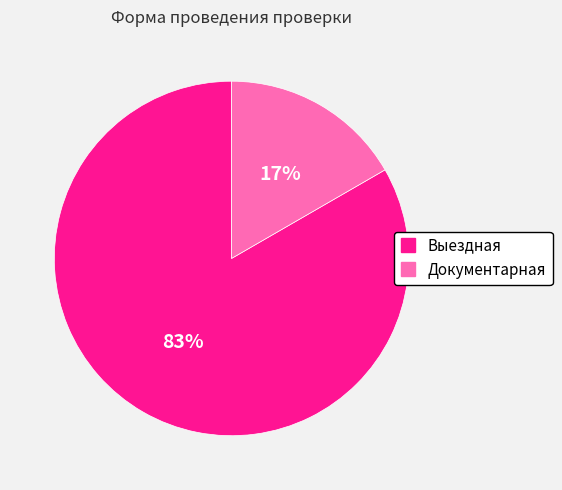

Which category accounts for the majority?

Выездная